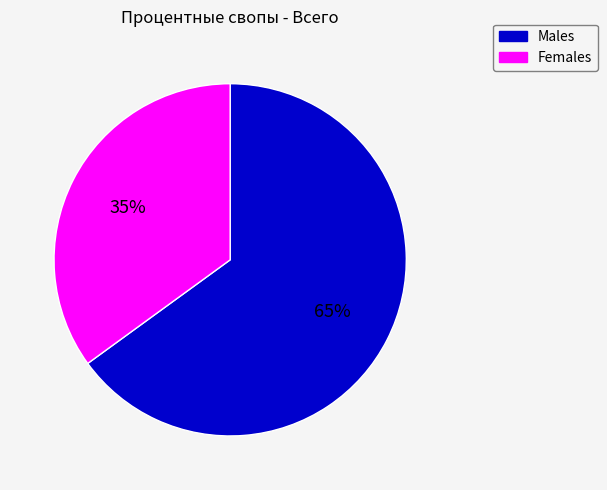

To the nearest percent, what is the difference between the largest and smallest slice percentages?

30%